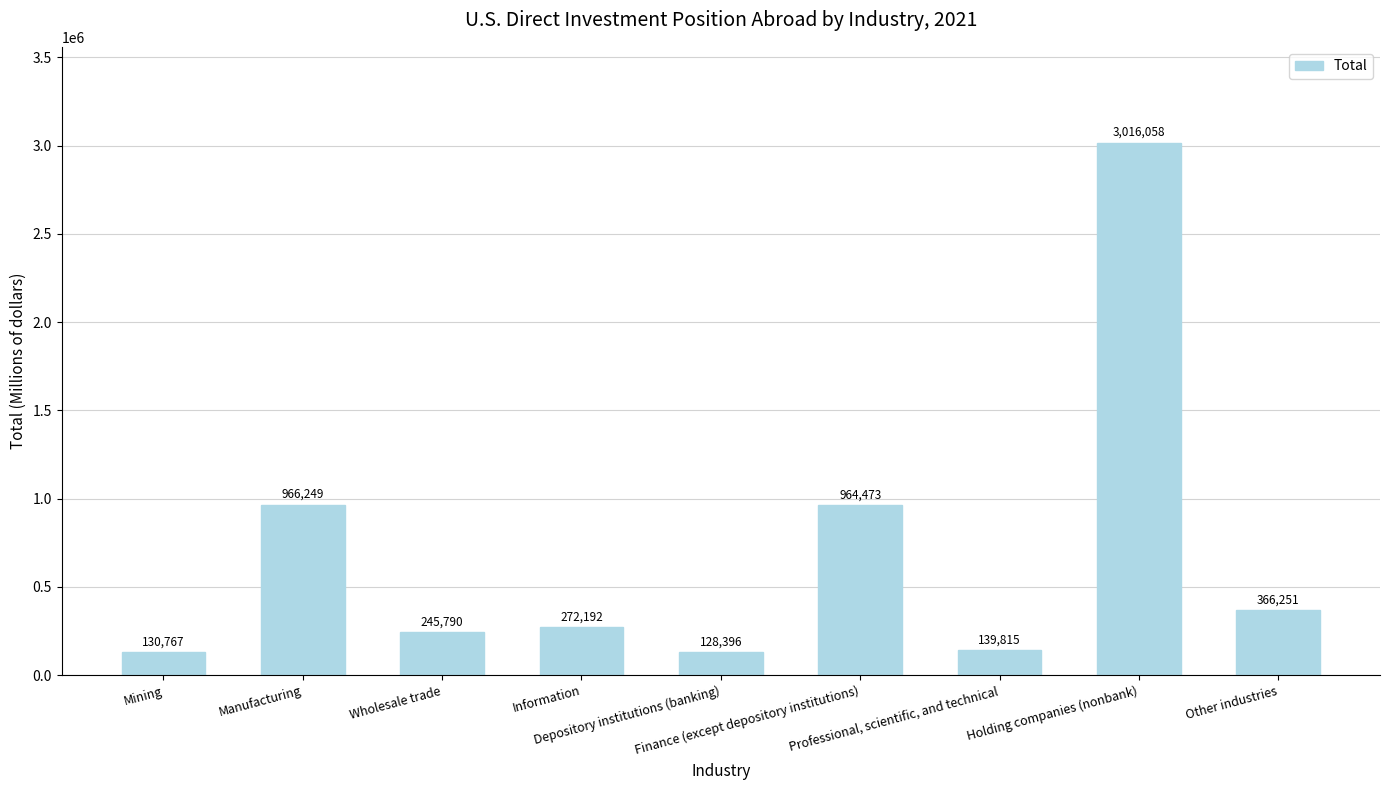

What is the change in value from Information to Holding companies (nonbank)?

+2743866